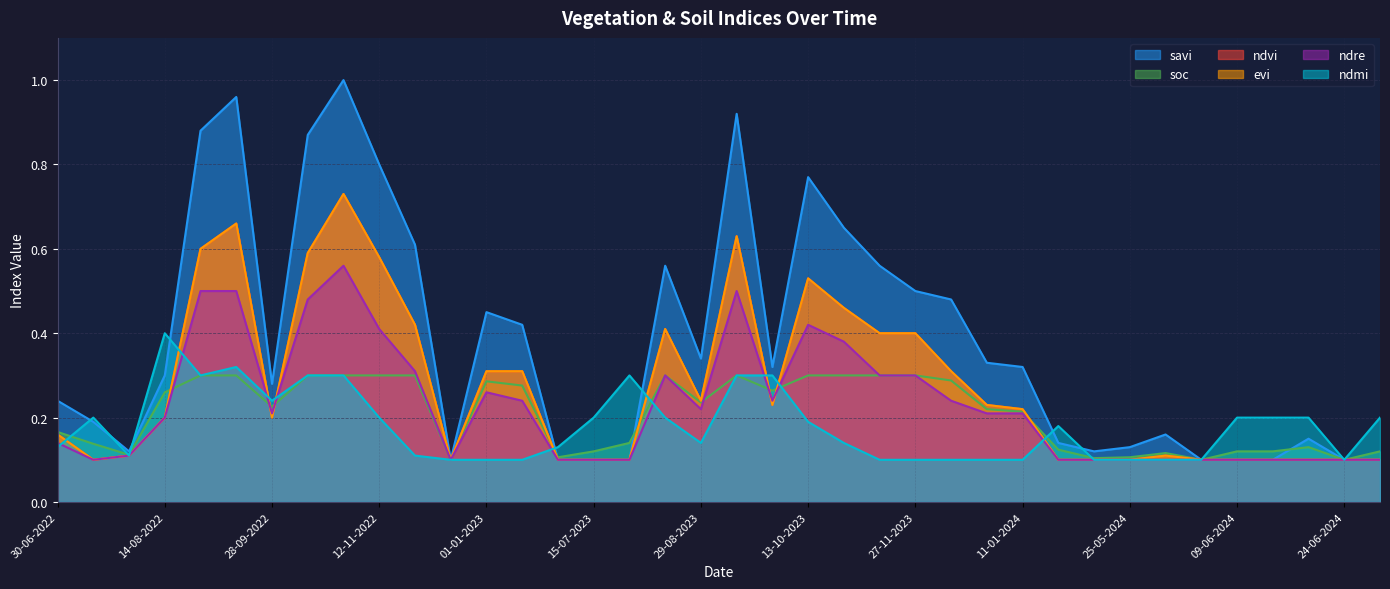

Reading left to right, transcribe all the data shown in this chart.

savi: 0.2	0.2	0.1	0.3	0.9	1.0	0.3	0.9	1.0	0.8	0.6	0.1	0.5	0.4	0.1	0.1	0.1	0.6	0.3	0.9	0.3	0.8	0.7	0.6	0.5	0.5	0.3	0.3	0.1	0.1	0.1	0.2	0.1	0.1	0.1	0.1	0.1	0.1
soc: 0.2	0.1	0.1	0.3	0.3	0.3	0.2	0.3	0.3	0.3	0.3	0.1	0.3	0.3	0.1	0.1	0.1	0.3	0.2	0.3	0.3	0.3	0.3	0.3	0.3	0.3	0.2	0.2	0.1	0.1	0.1	0.1	0.1	0.1	0.1	0.1	0.1	0.1
ndvi: 0.2	0.1	0.1	0.2	0.6	0.7	0.2	0.6	0.7	0.6	0.4	0.1	0.3	0.3	0.1	0.1	0.1	0.4	0.2	0.6	0.2	0.5	0.5	0.4	0.4	0.3	0.2	0.2	0.1	0.1	0.1	0.1	0.1	0.1	0.1	0.1	0.1	0.1
evi: 0.2	0.1	0.1	0.2	0.6	0.7	0.2	0.6	0.7	0.6	0.4	0.1	0.3	0.3	0.1	0.1	0.1	0.4	0.2	0.6	0.2	0.5	0.5	0.4	0.4	0.3	0.2	0.2	0.1	0.1	0.1	0.1	0.1	0.1	0.1	0.1	0.1	0.1
ndre: 0.1	0.1	0.1	0.2	0.5	0.5	0.2	0.5	0.6	0.4	0.3	0.1	0.3	0.2	0.1	0.1	0.1	0.3	0.2	0.5	0.2	0.4	0.4	0.3	0.3	0.2	0.2	0.2	0.1	0.1	0.1	0.1	0.1	0.1	0.1	0.1	0.1	0.1
ndmi: 0.1	0.2	0.1	0.4	0.3	0.3	0.2	0.3	0.3	0.2	0.1	0.1	0.1	0.1	0.1	0.2	0.3	0.2	0.1	0.3	0.3	0.2	0.1	0.1	0.1	0.1	0.1	0.1	0.2	0.1	0.1	0.1	0.1	0.2	0.2	0.2	0.1	0.2